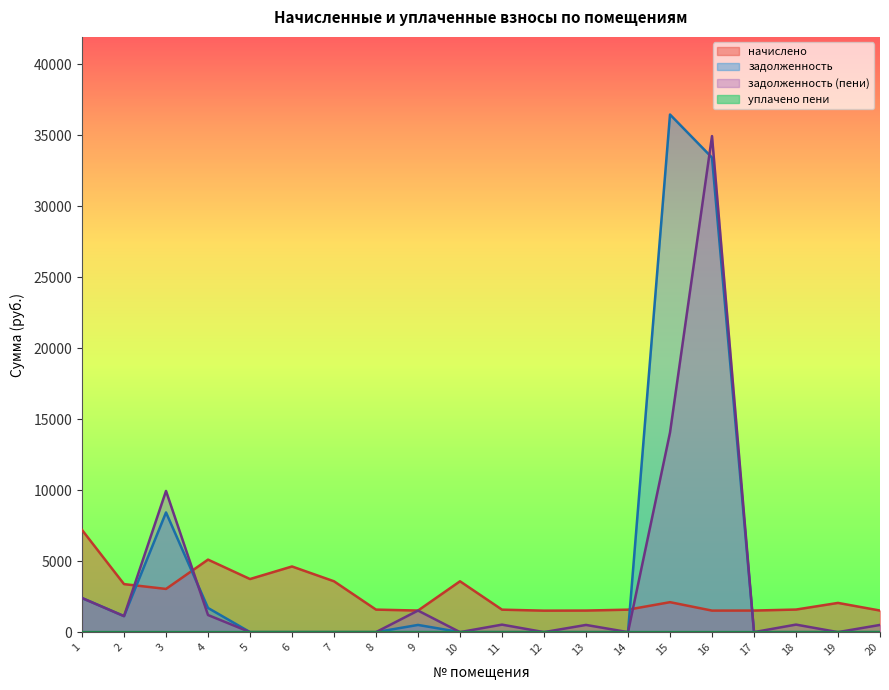

Which has a higher value, 20 or 10?

10